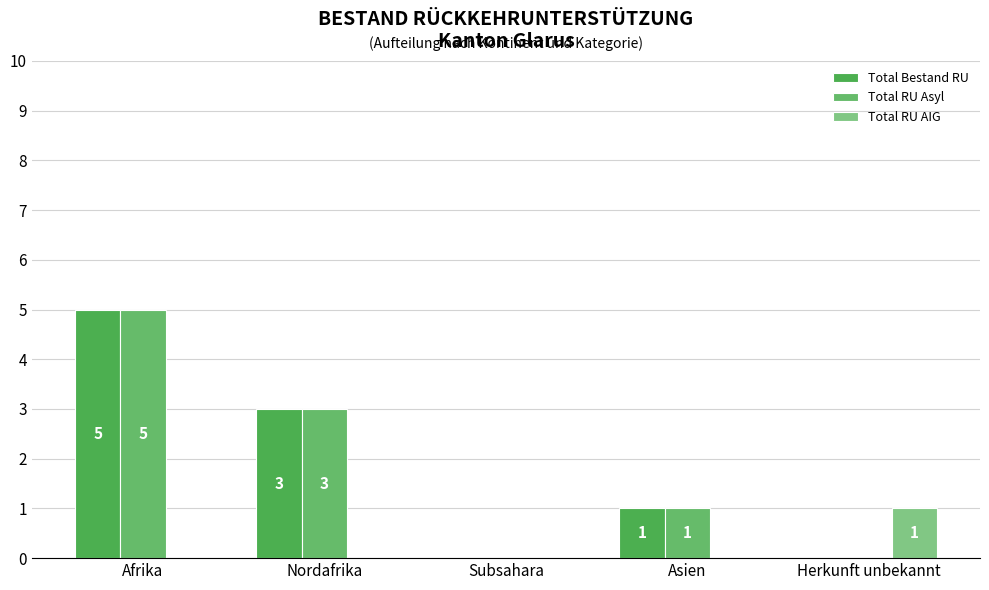

What is the sum of all Total Bestand RU values?

9